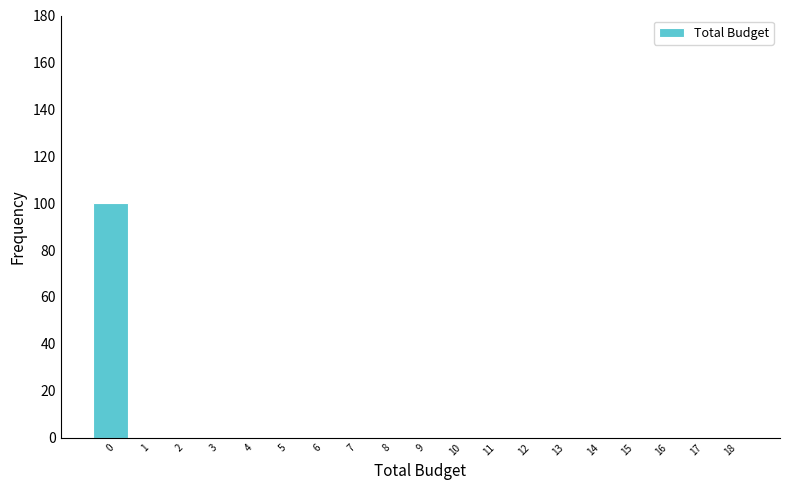

Reading right to left, what are all the values shown in this chart?

18=0	17=0	16=0	15=0	14=0	13=0	12=0	11=0	10=0	9=0	8=0	7=0	6=0	5=0	4=0	3=0	2=0	1=0	0=100